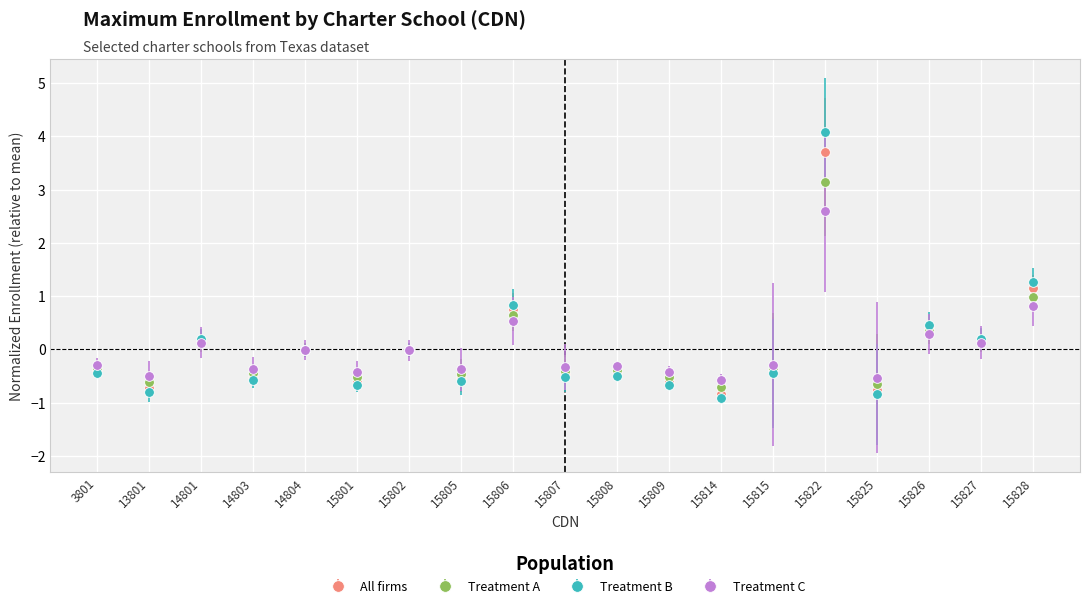

Rank the series by their maximum value, from highest to lowest.

Treatment B, All firms, Treatment A, Treatment C